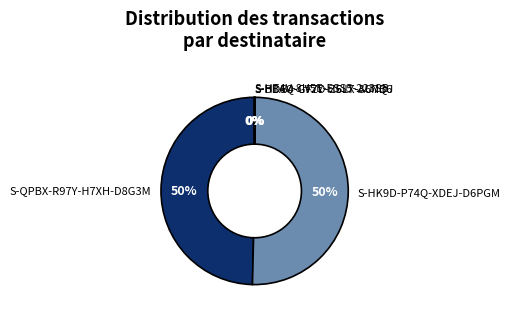

To the nearest percent, what is the average slice percentage?

20%